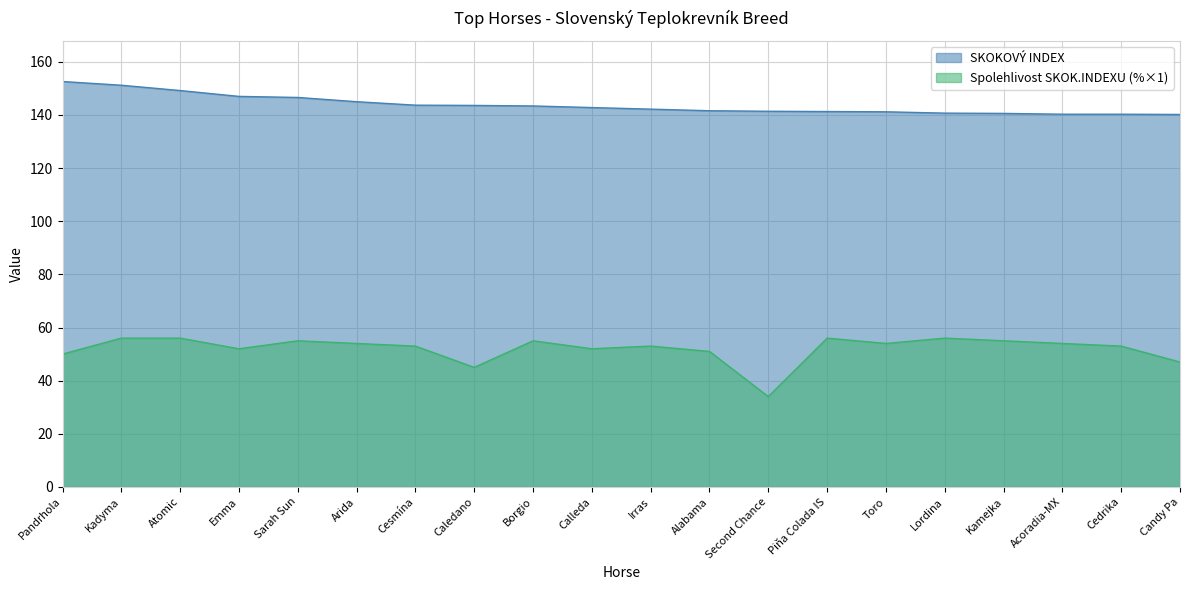

Which series has the largest total across all categories?

SKOKOVÝ INDEX